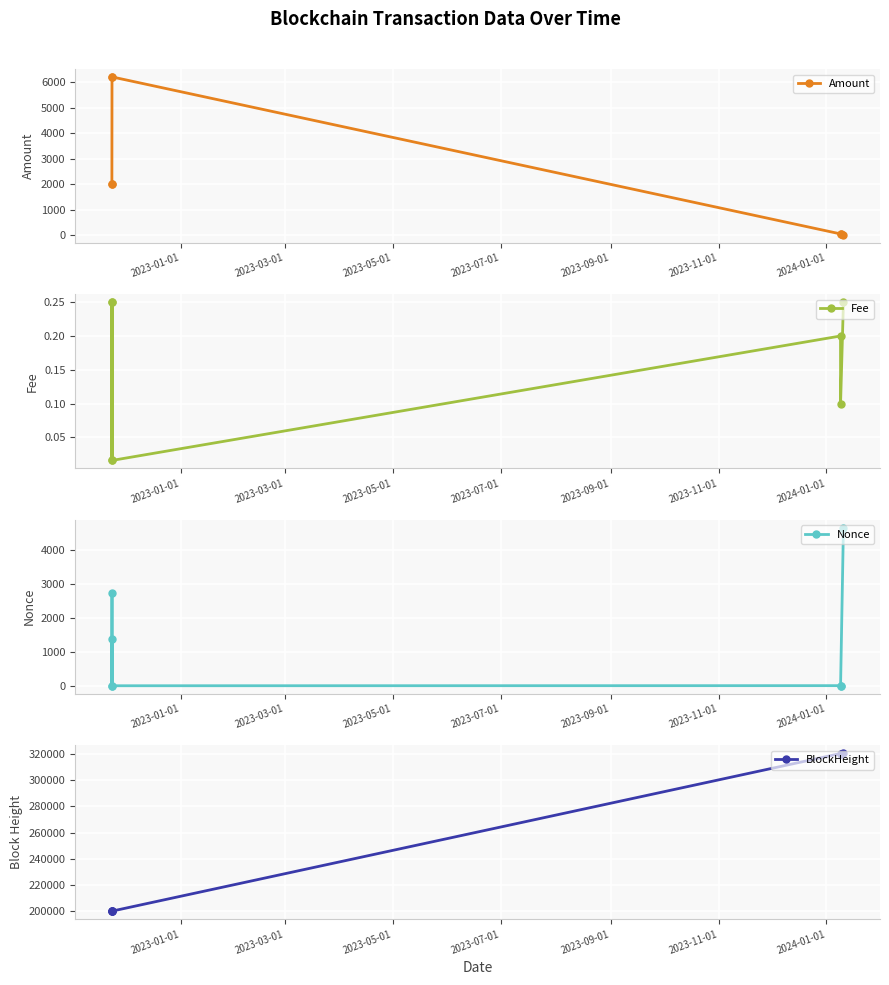

What is the value of the Amount point at the 3rd from the left?

6204.5